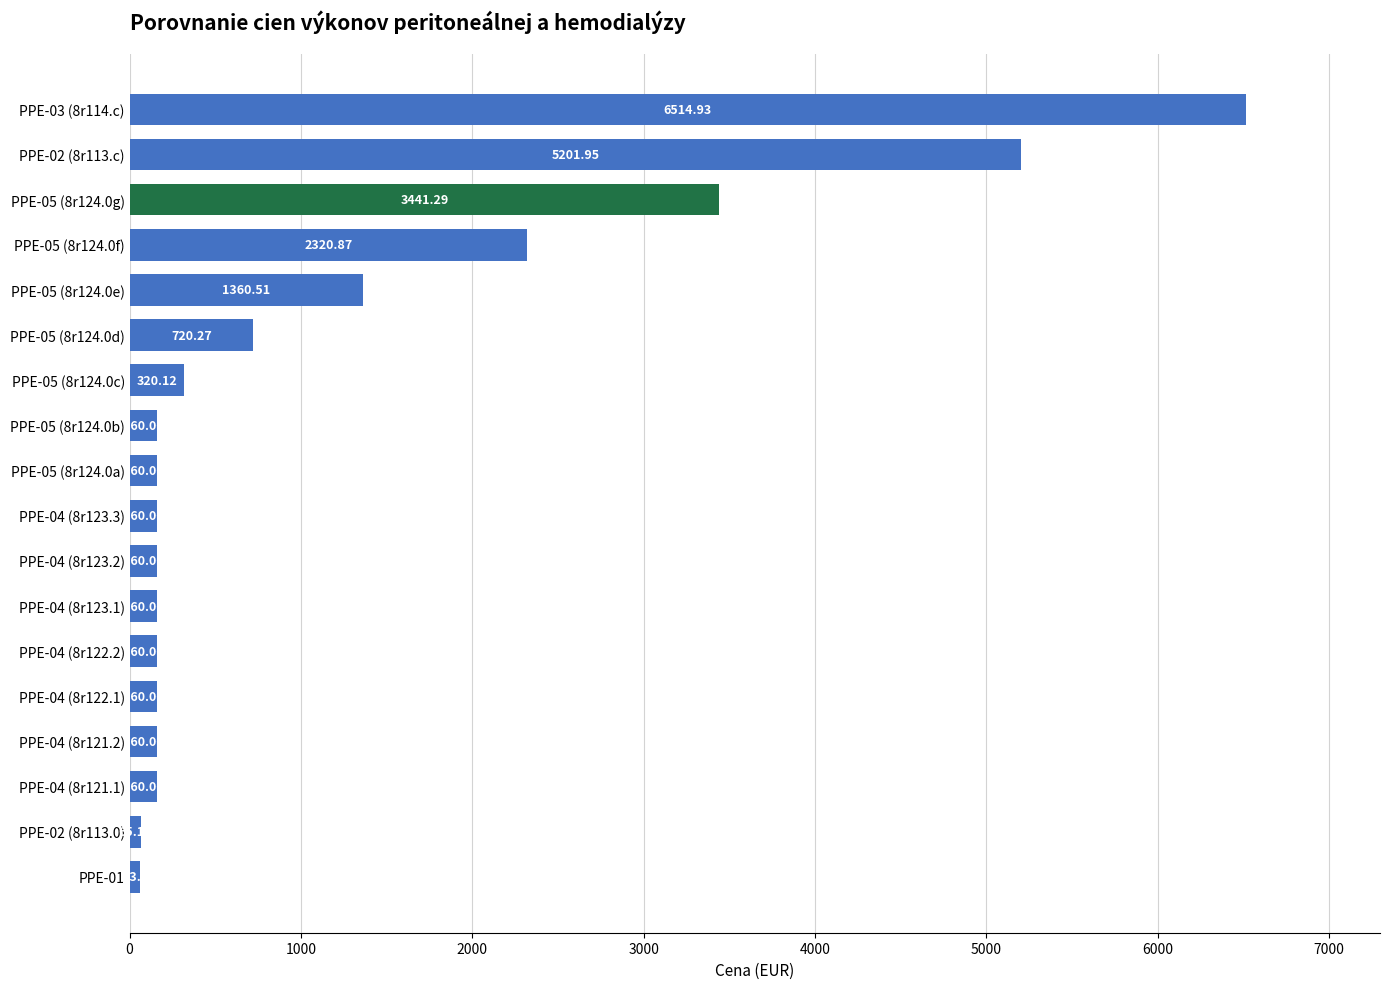

What is the sum of the values at PPE-04 (8r123.2) and PPE-02 (8r113.c)?

5362.0